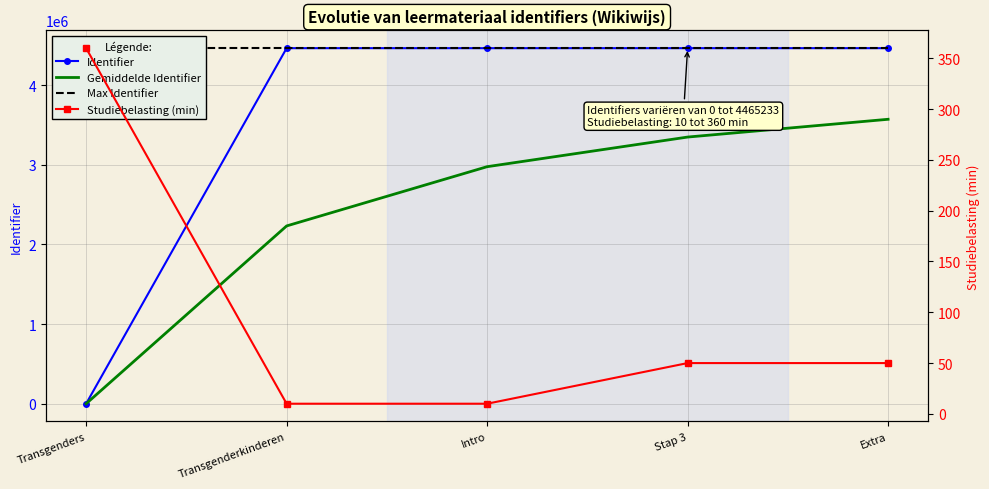

List the series in order of their overall mean, highest first.

Max Identifier, Identifier, Gemiddelde Identifier, Studiebelasting (min)